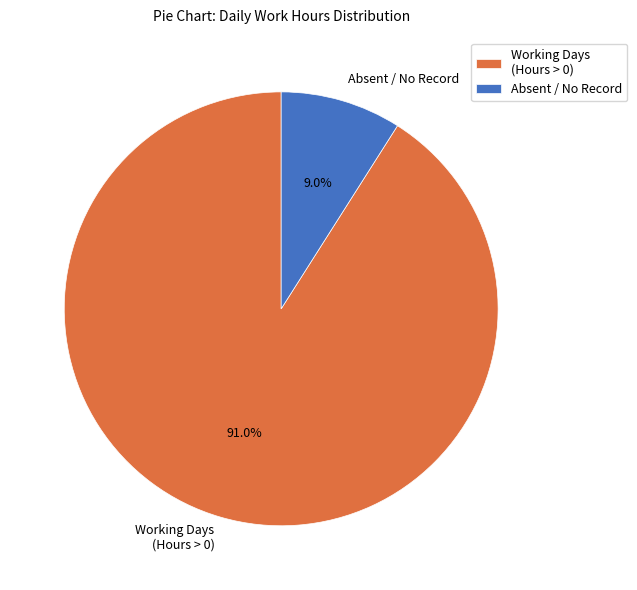

What is the largest slice in the pie chart?

Working Days (Hours > 0)